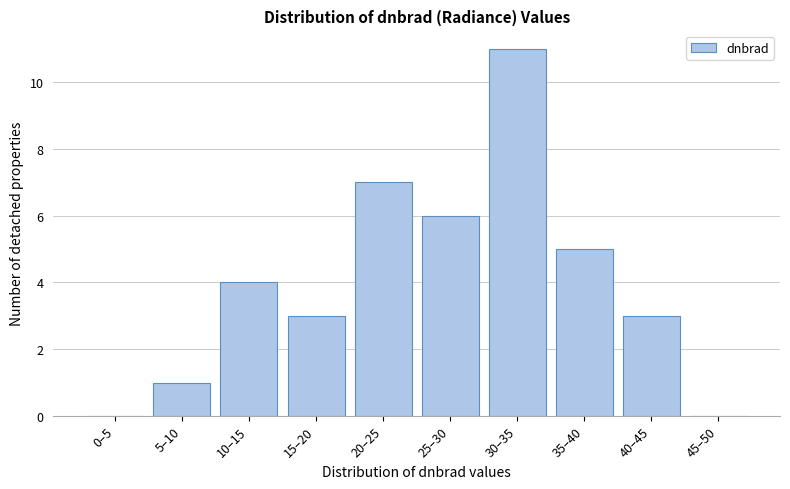

Reading left to right, extract all data points from this chart.

0–5=0	5–10=1	10–15=4	15–20=3	20–25=7	25–30=6	30–35=11	35–40=5	40–45=3	45–50=0